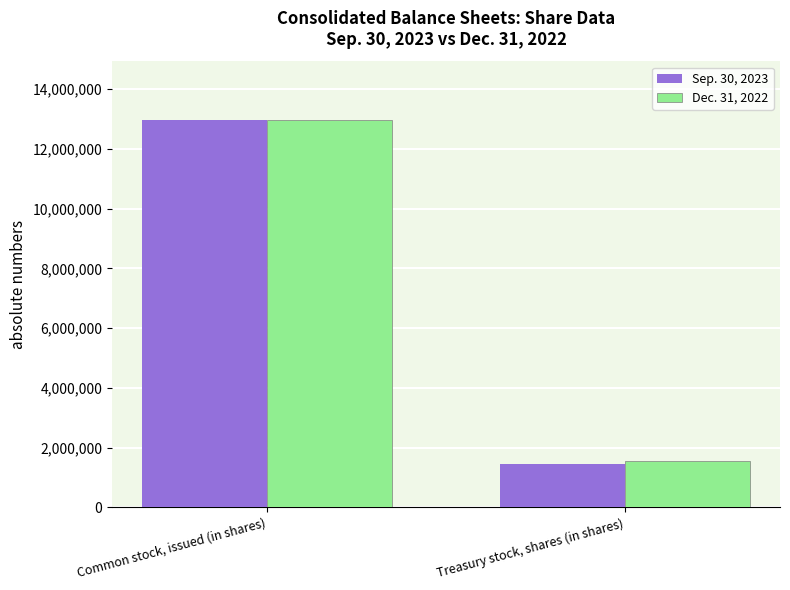

Where is Dec. 31, 2022 nearest to the value 7268144?

Treasury stock, shares (in shares)